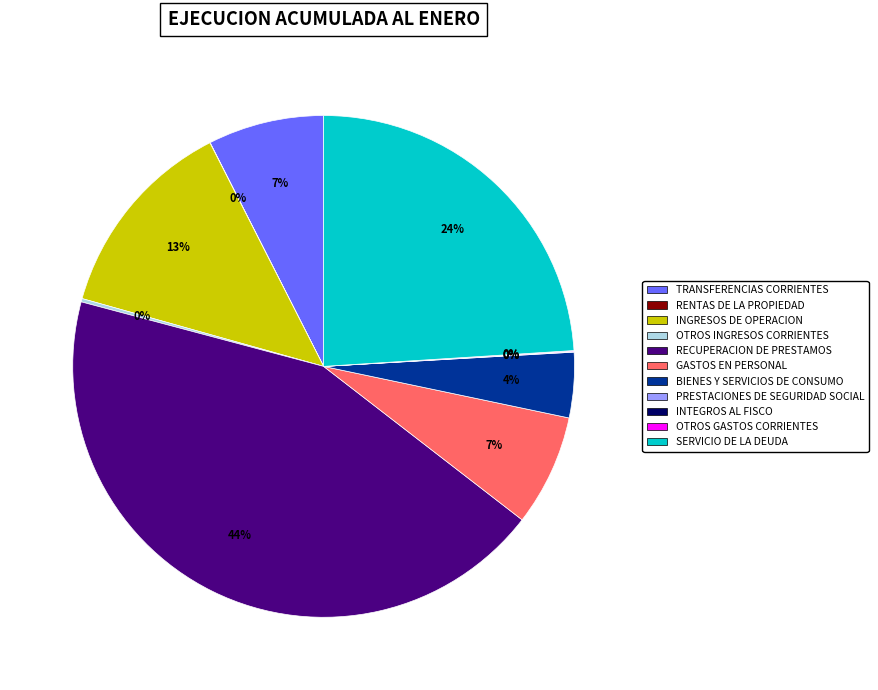

To the nearest percent, what is the difference between the largest and smallest slice percentages?

44%